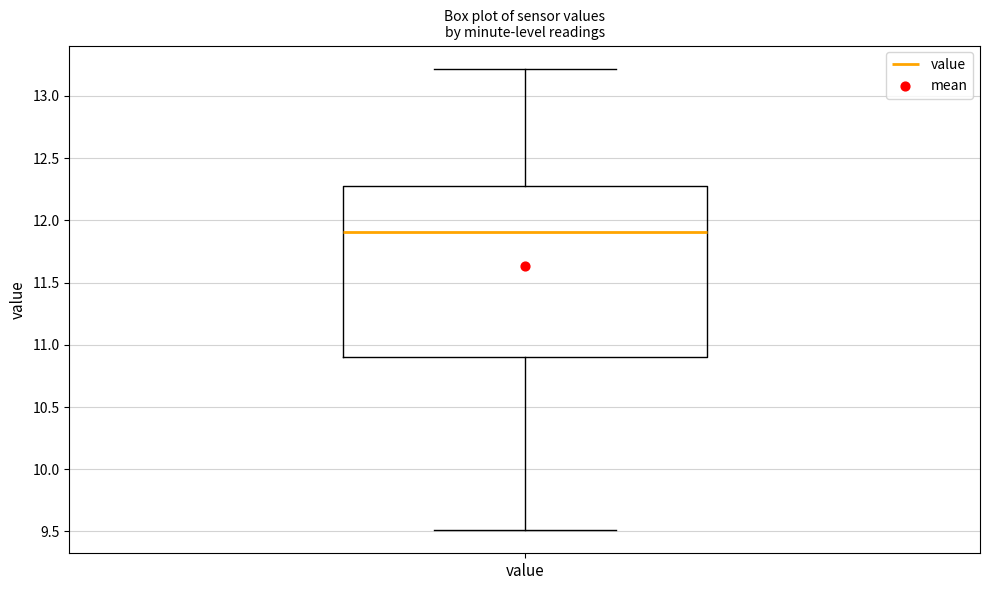

Where does the upper whisker of the box for value end on the y-axis? The values are not printed on the chart, so give them approximately, as read against the axis.

13.20